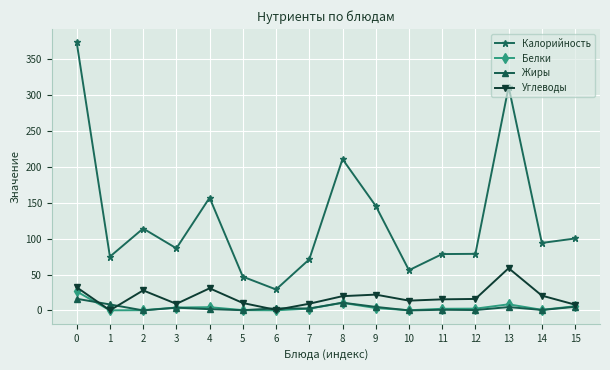

The value of Калорийность at 6 is 29.2. True or false?

True